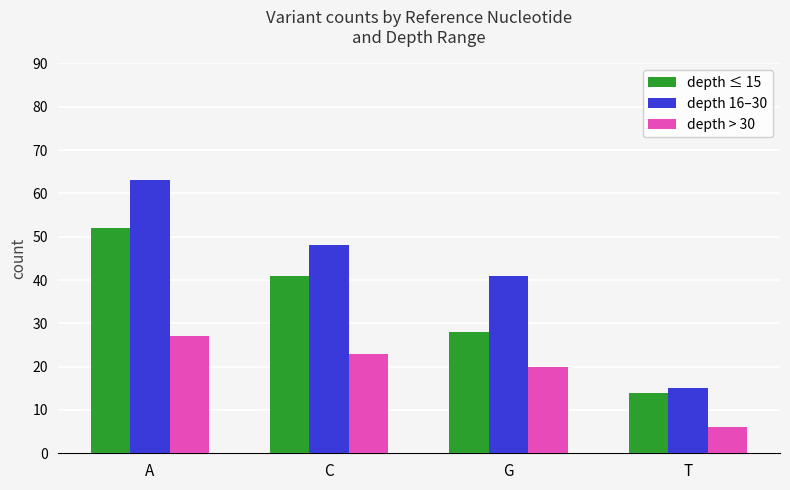

What is the sum of the depth > 30 values at T and G?

26